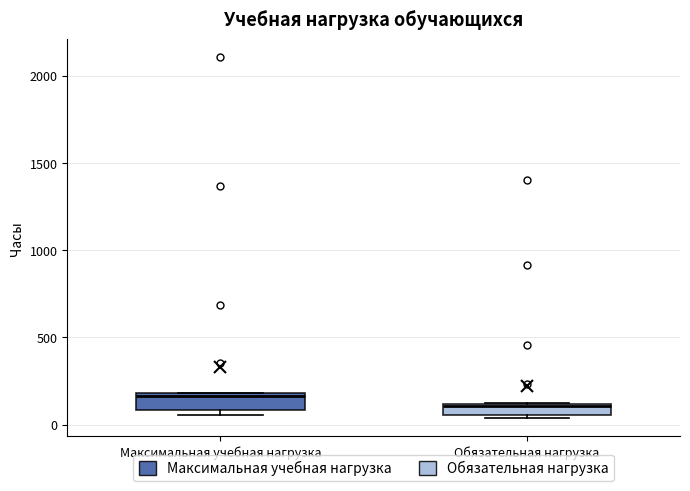

Where is the lower edge of the box for Максимальная учебная нагрузка on the y-axis? The values are not printed on the chart, so give them approximately, as read against the axis.

100